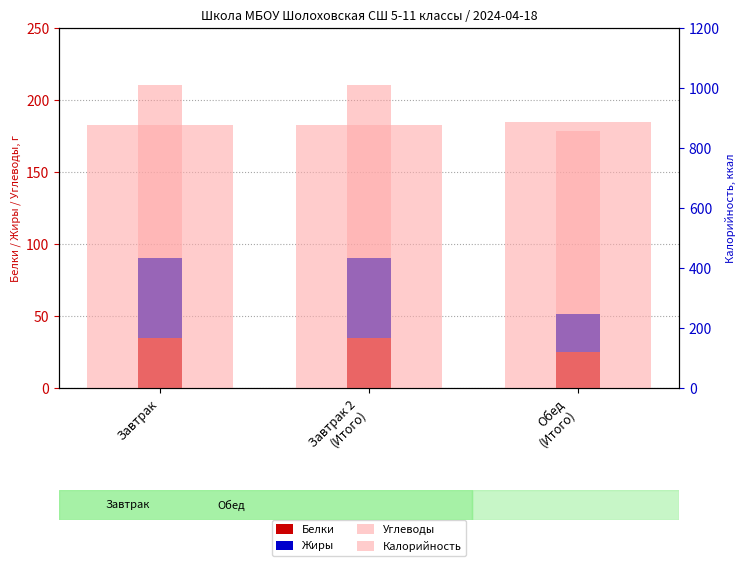

Is it true that Углеводы equals 120.1 at Завтрак 2
(Итого)?

True